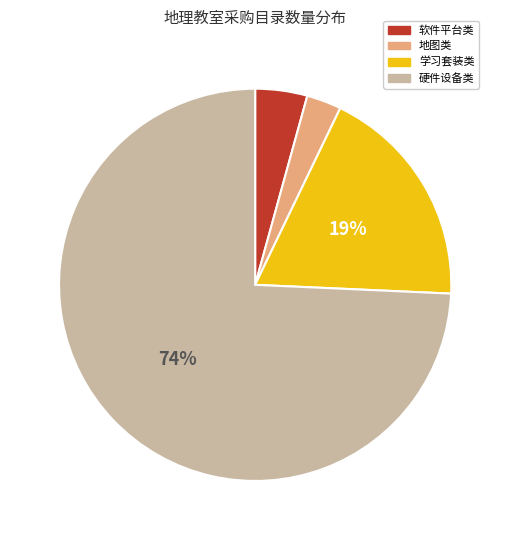

To the nearest percent, what is the difference between the largest and smallest slice percentages?

71%